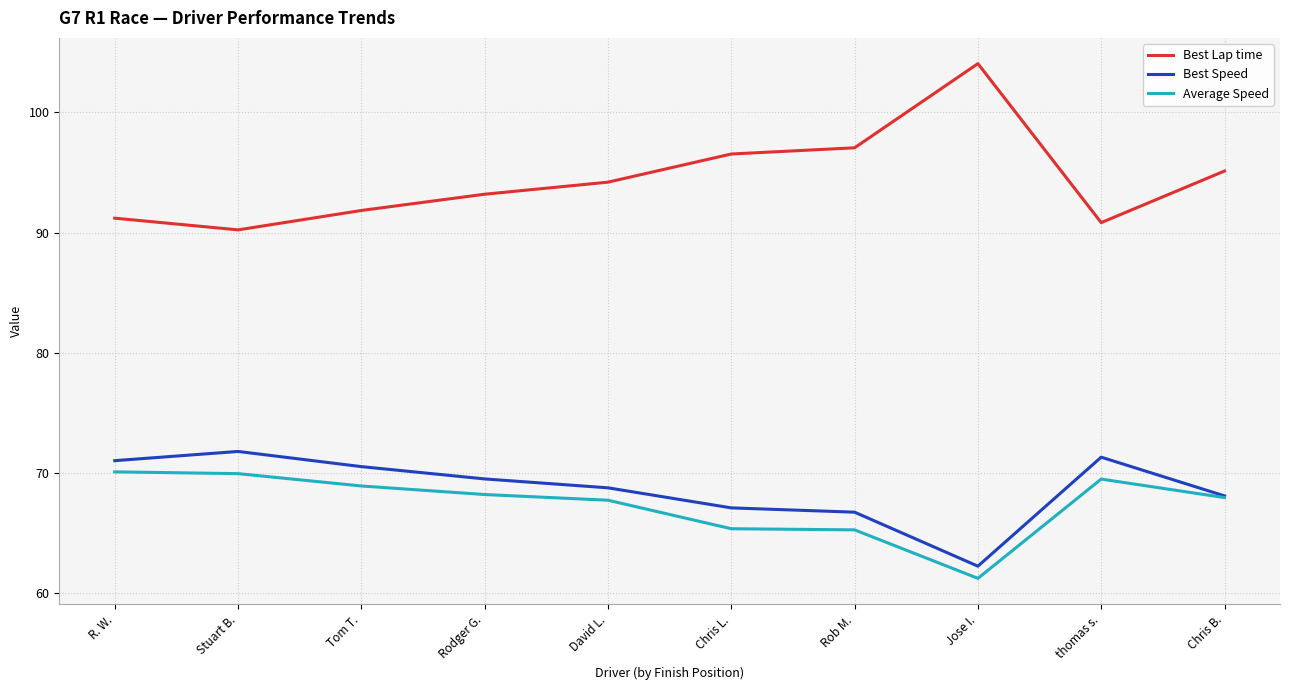

True or false: Best Lap time and Best Speed cross at least once.

False